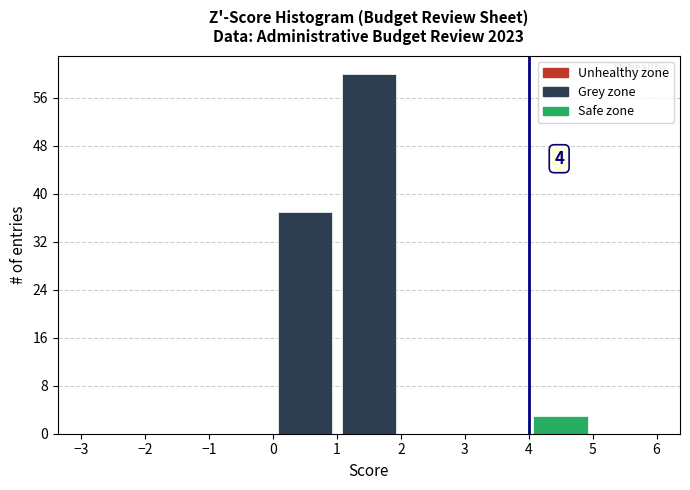

Over which range of the x-axis is the bar tallest?

1 to 2